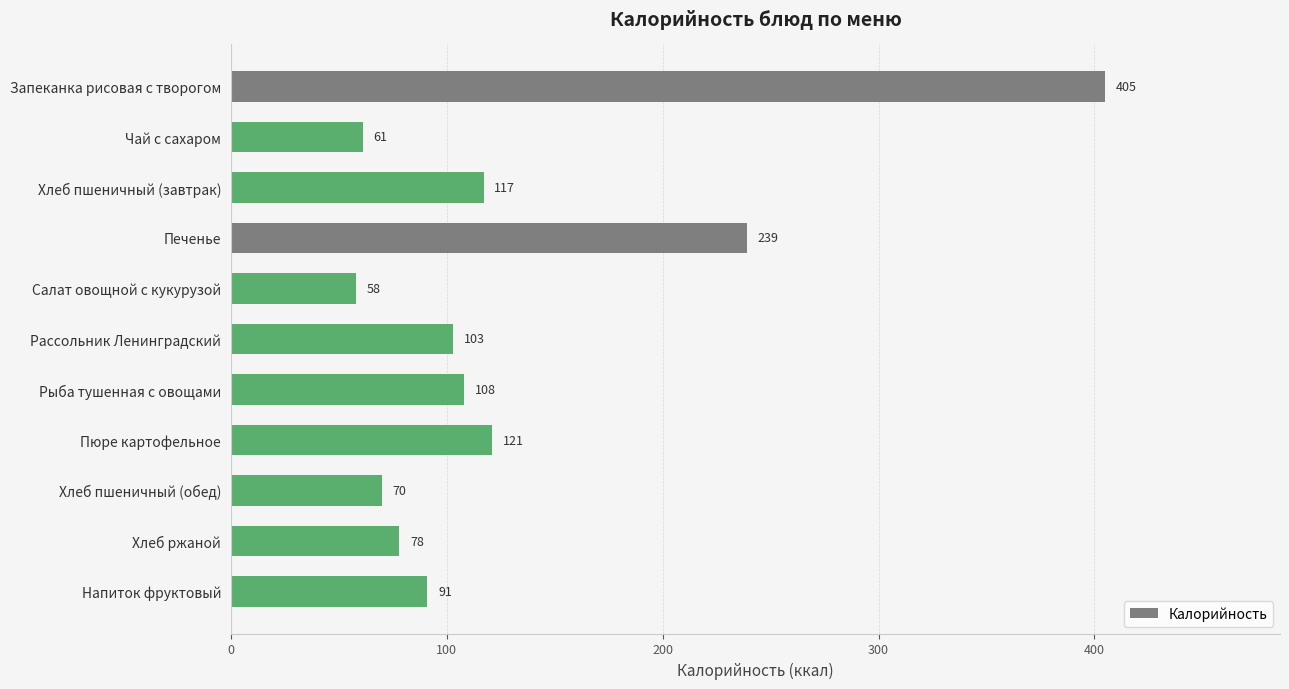

How many bars are there in total?

11